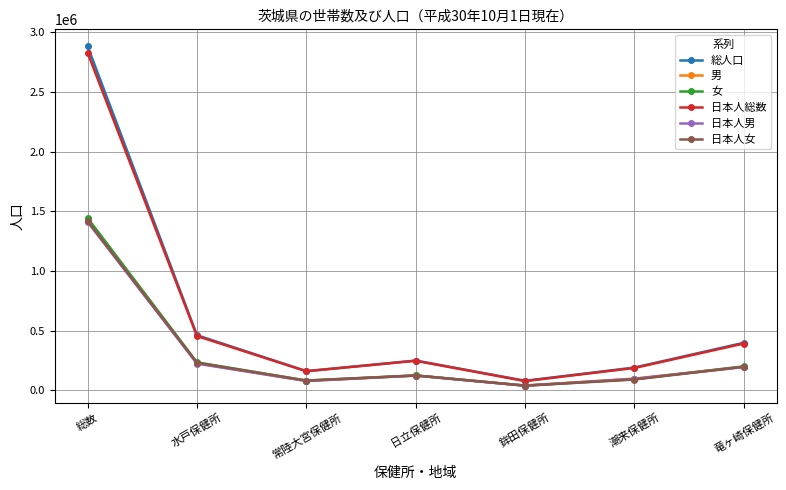

What is the sum of the 日本人女 values at 常陸大宮保健所 and 総数?

1499849